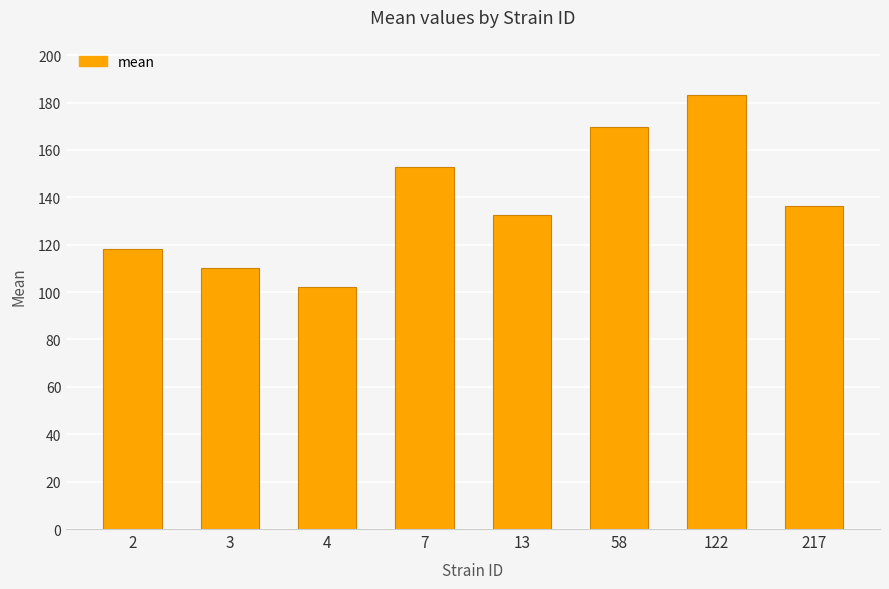

What value does the data have at 13?

132.5